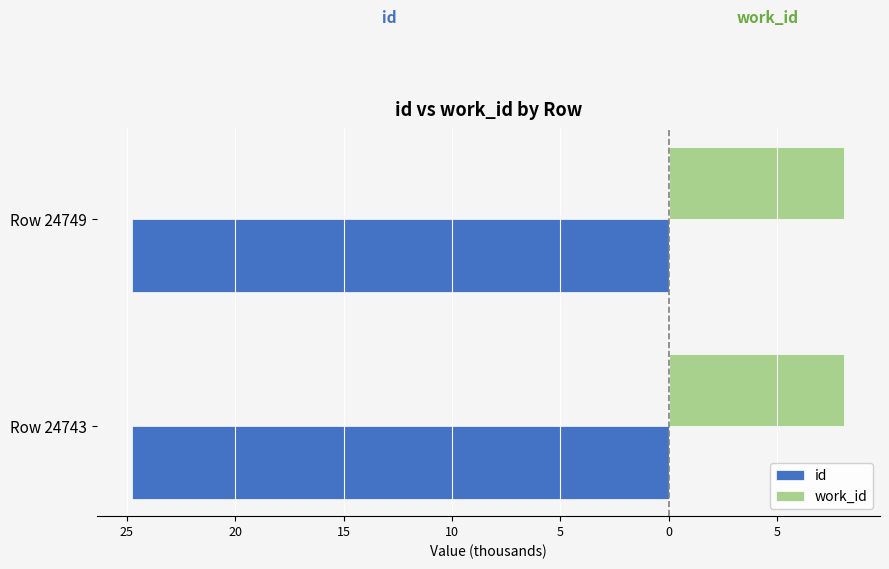

What are all the series names shown in the legend?

id, work_id